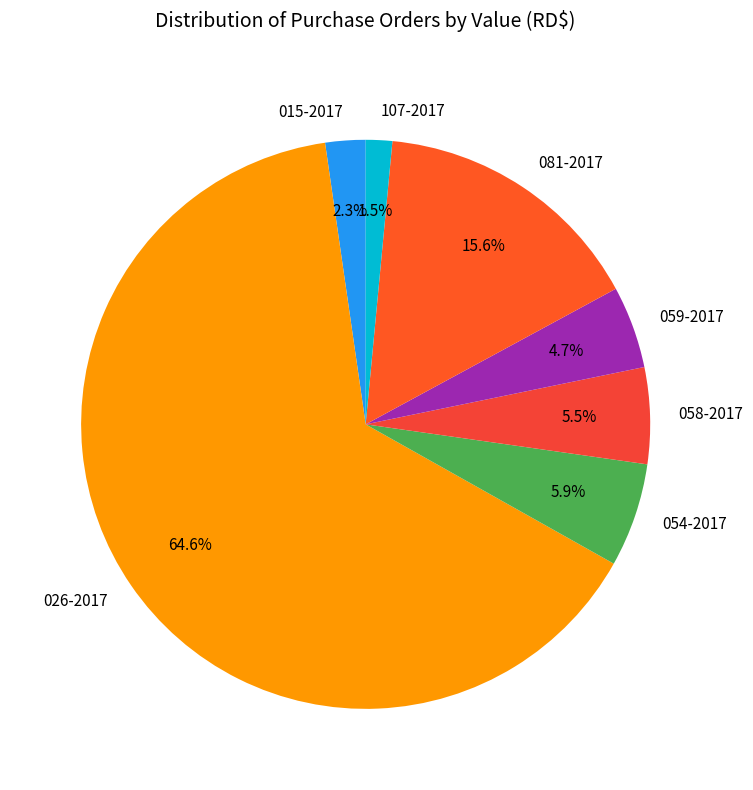

To the nearest percent, what is the average slice percentage?

14%